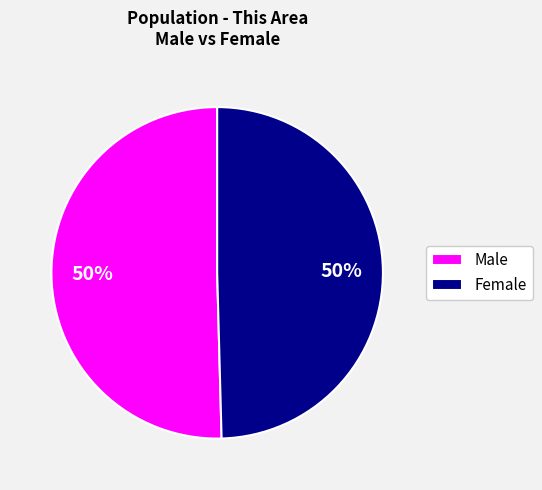

What is the ratio of the value at Male to the value at Female?

1.0